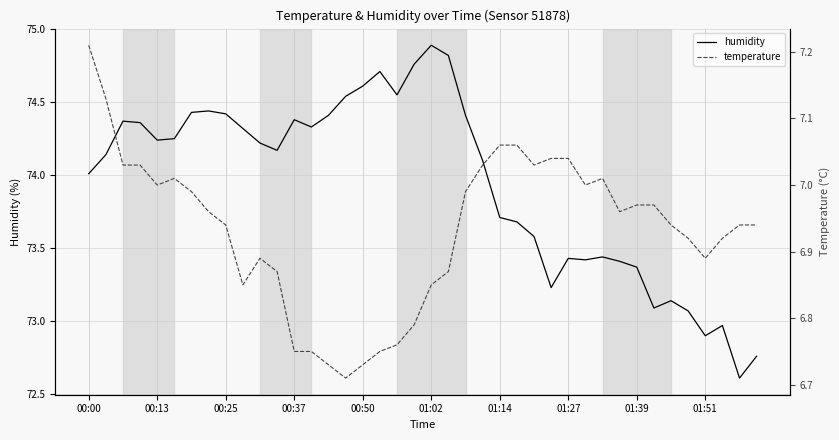

What is the lowest value of the humidity series?

72.6